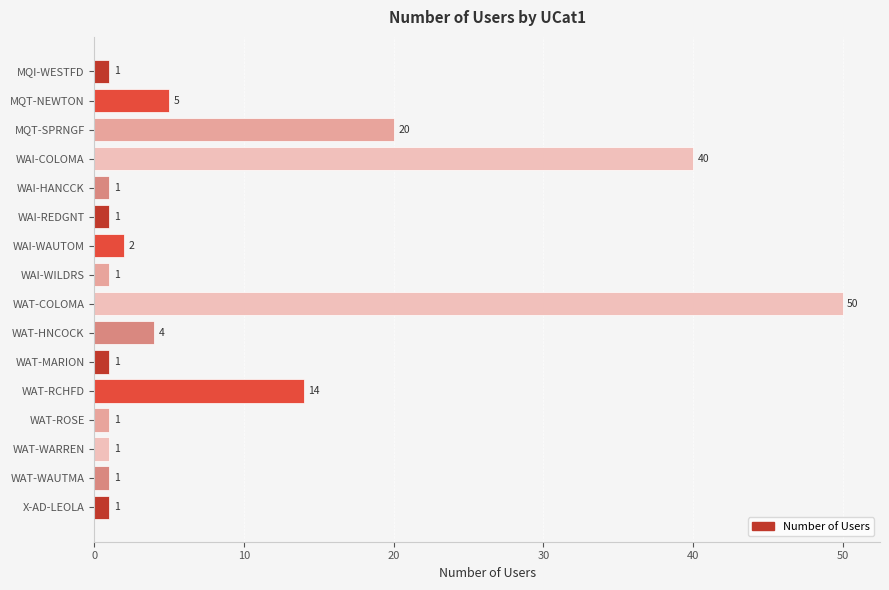

What is the average value?

9